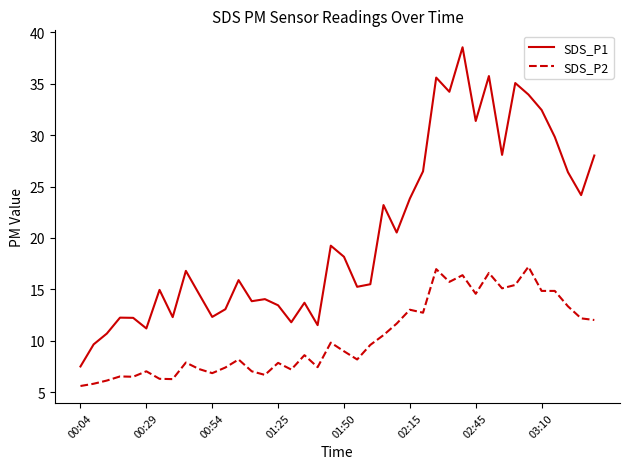

True or false: SDS_P1 and SDS_P2 cross at least once.

False